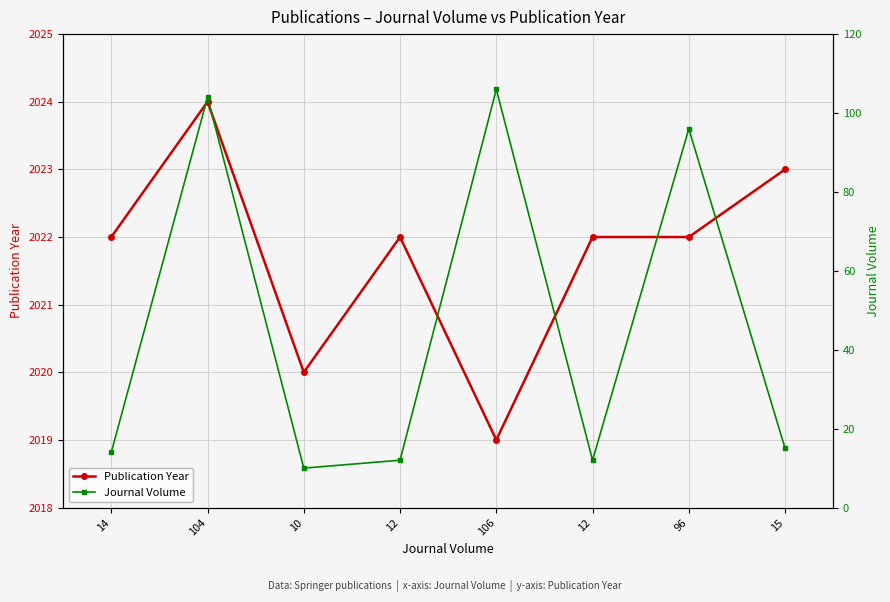

True or false: Journal Volume and Publication Year intersect in this chart.

False